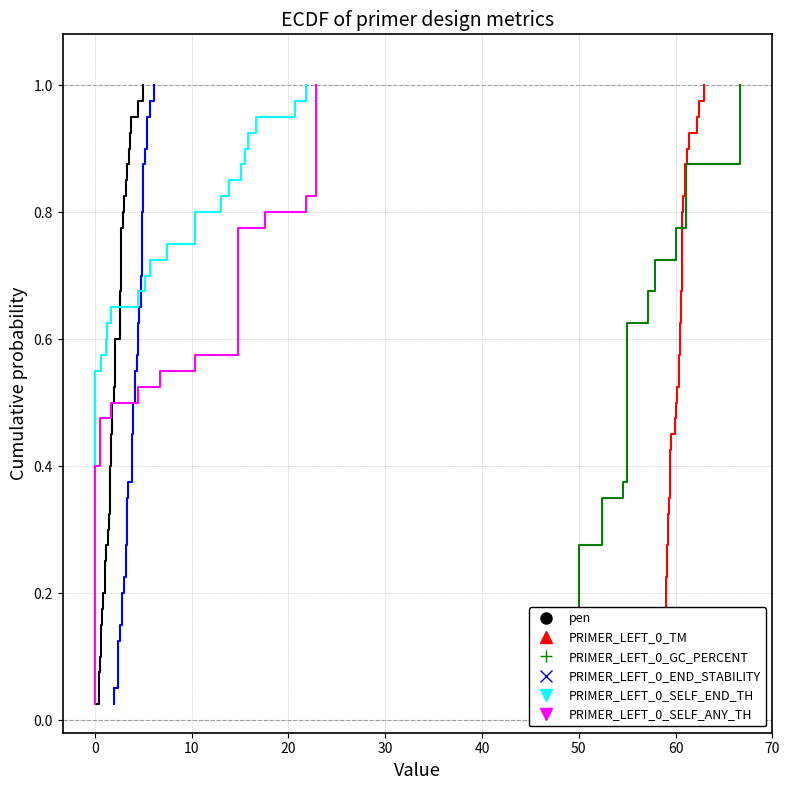

How many data points does each series have?

40